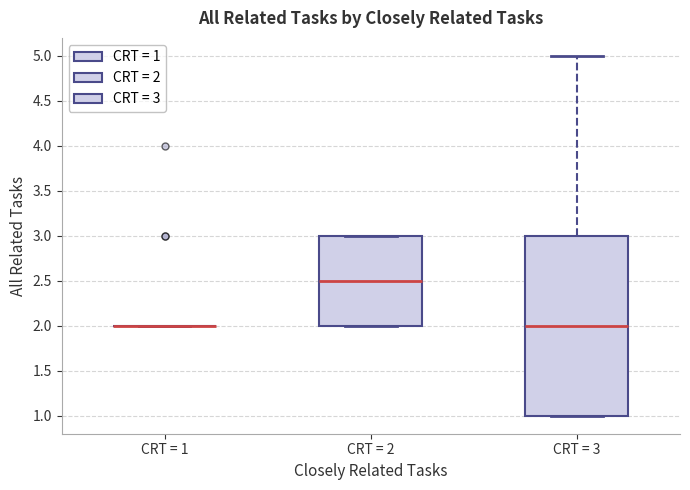

Reading left to right, read every box against the y-axis: the position of its median line, the range the box covers, and the ends of its whiskers. The values are not printed on the chart, so give them approximately, as read against the axis.

CRT = 1: box collapsed to a line at 2.0, whiskers 2.0 to 2.0
CRT = 2: median 2.5, box 2.0 to 3.0, whiskers 2.0 to 3.0
CRT = 3: median 2.0, box 1.0 to 3.0, whiskers 1.0 to 5.0